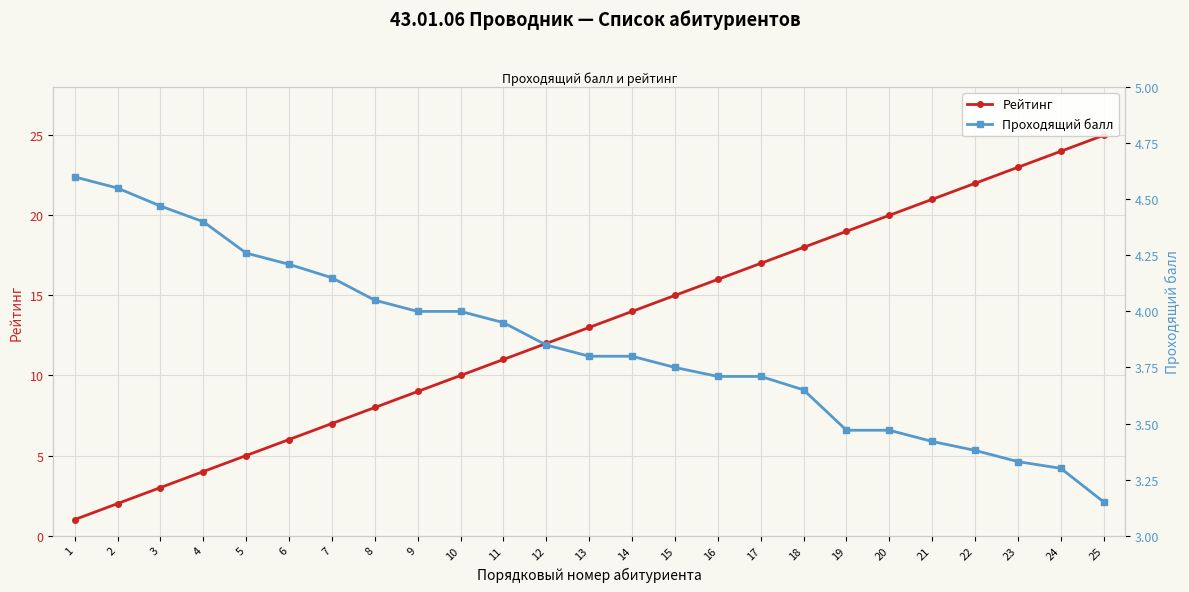

What are all the series names shown in the legend?

Рейтинг, Проходящий балл